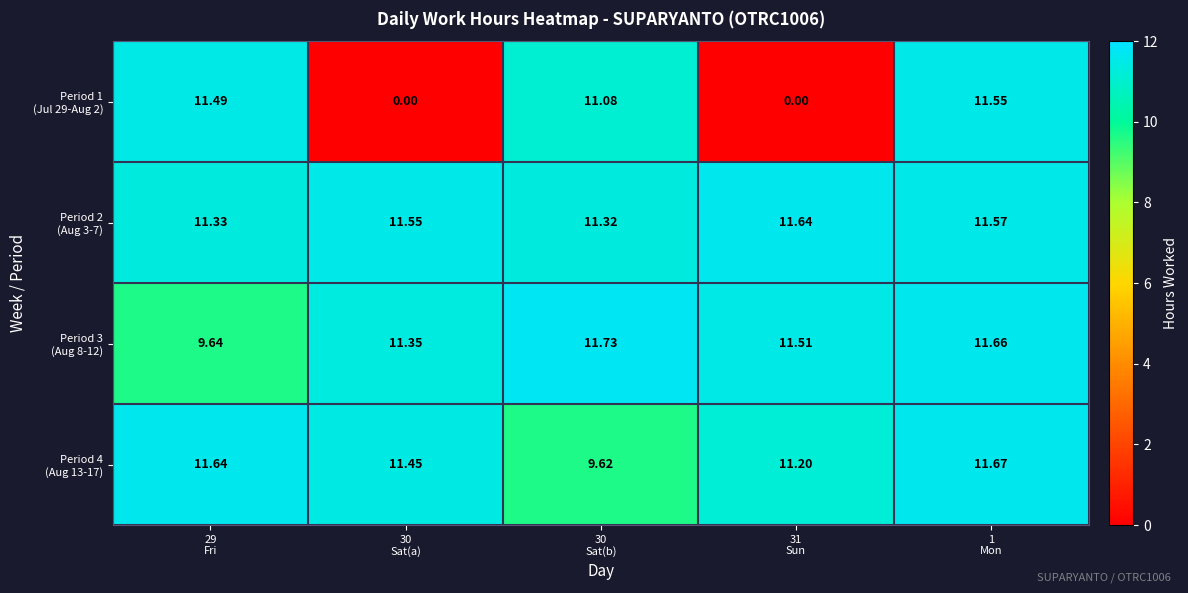

At which category is the sum across all series the highest?

1
Mon